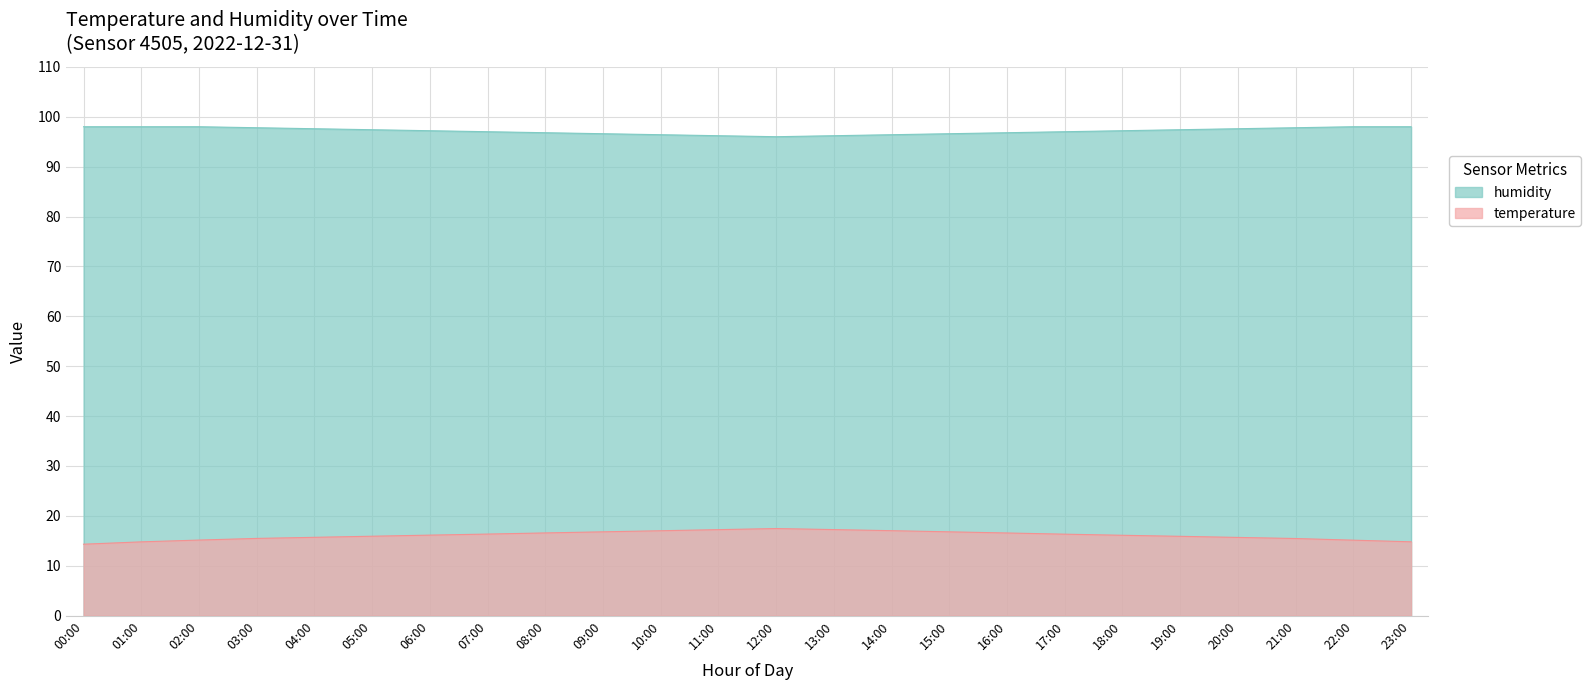

True or false: humidity and temperature intersect in this chart.

False